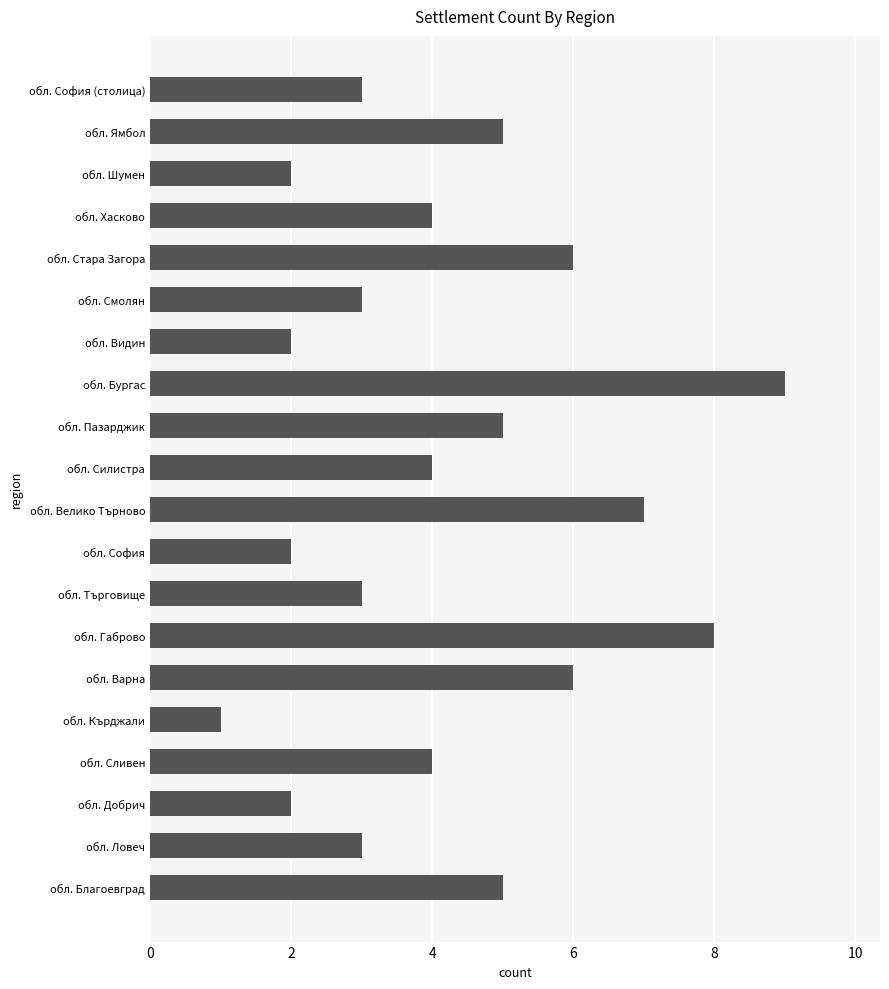

What is the average value?

4